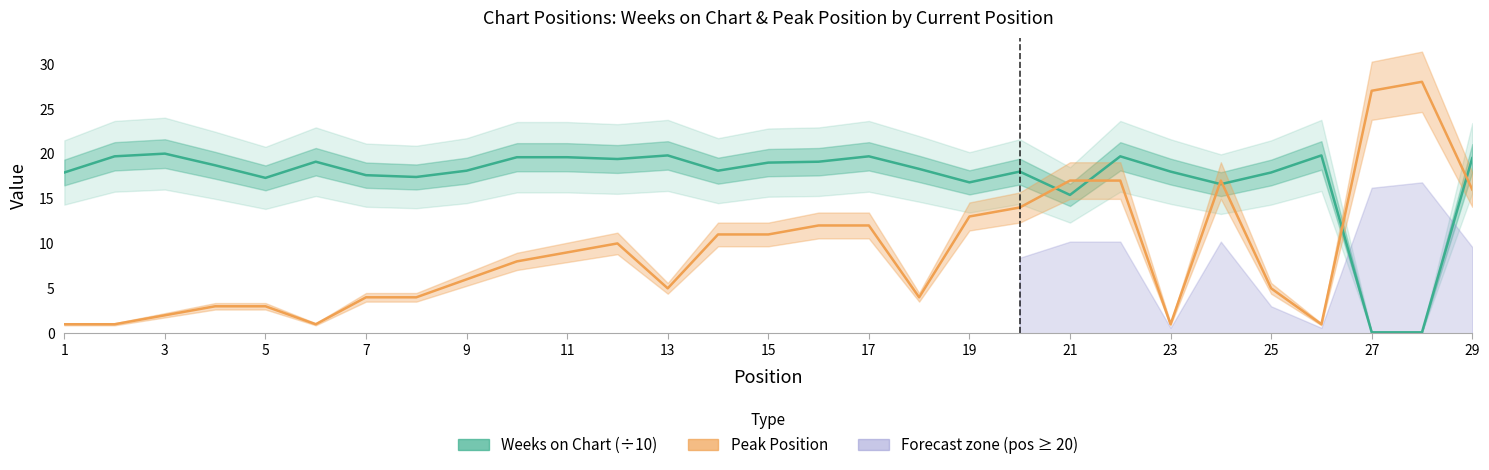

What is the difference between the maximum and minimum values in the Weeks on Chart (÷10) series?

19.9